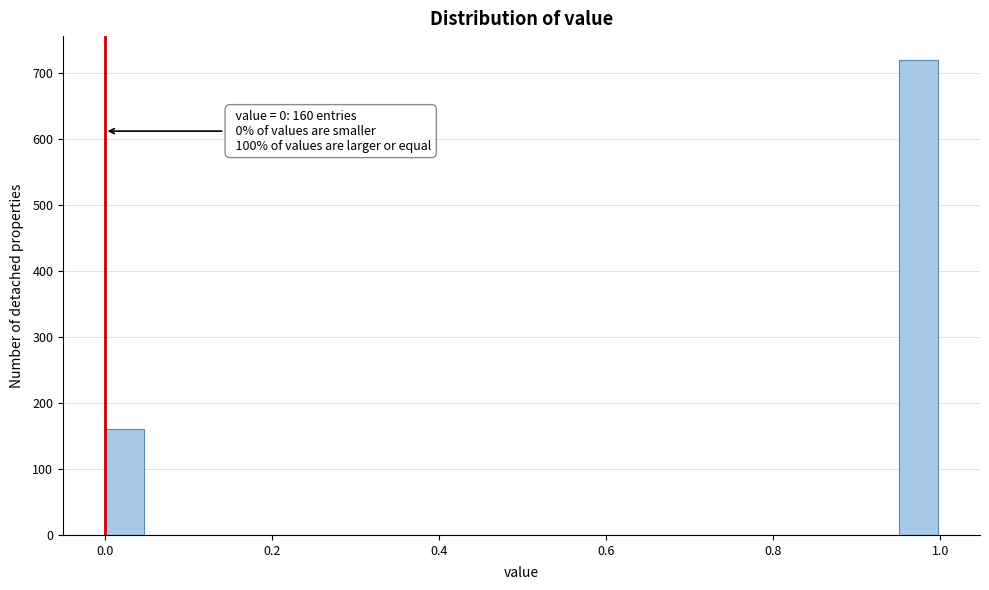

Read against the x-axis, roughly where is the centre of the tallest bar?

0.98